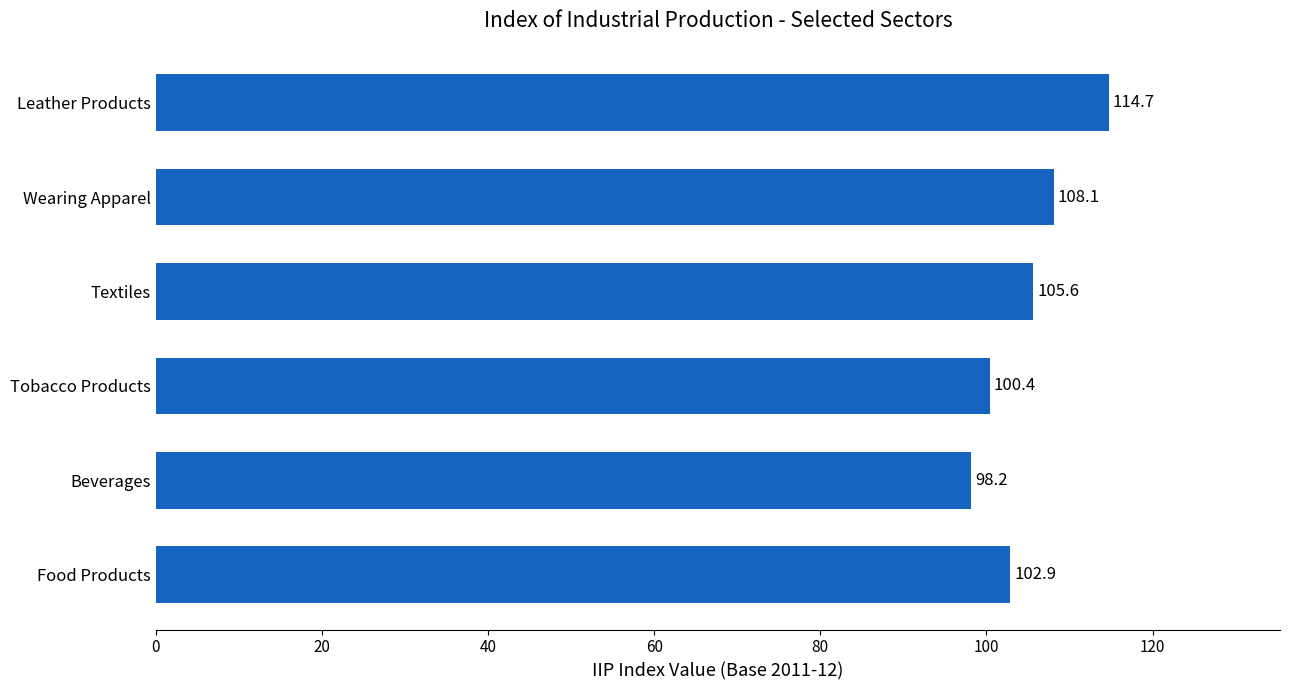

Which has a higher value, Textiles or Food Products?

Textiles